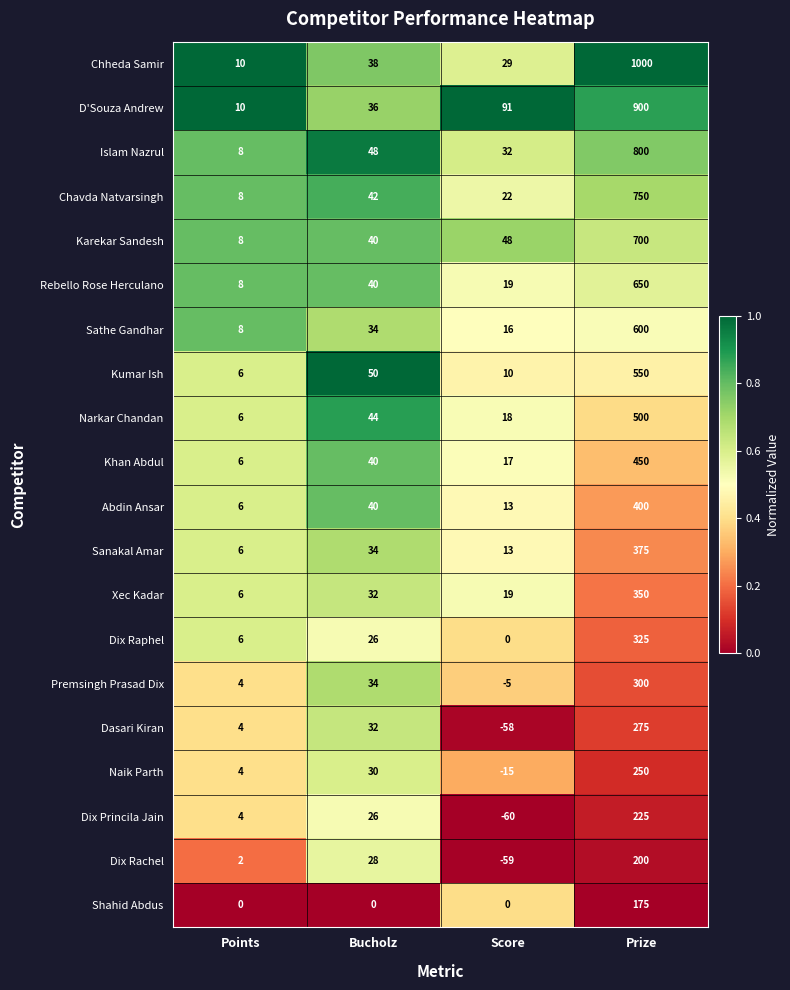

True or false: Kumar Ish has a value of 10 at Score.

True